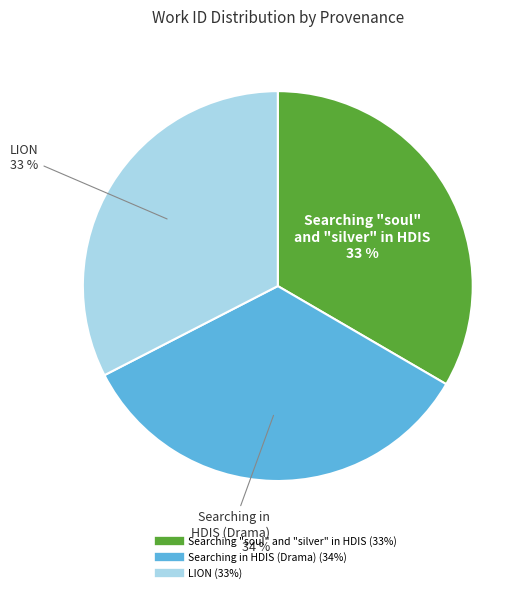

What is the ratio of the value at Searching "soul" and "silver" in HDIS to the value at Searching in HDIS (Drama)?

1.0